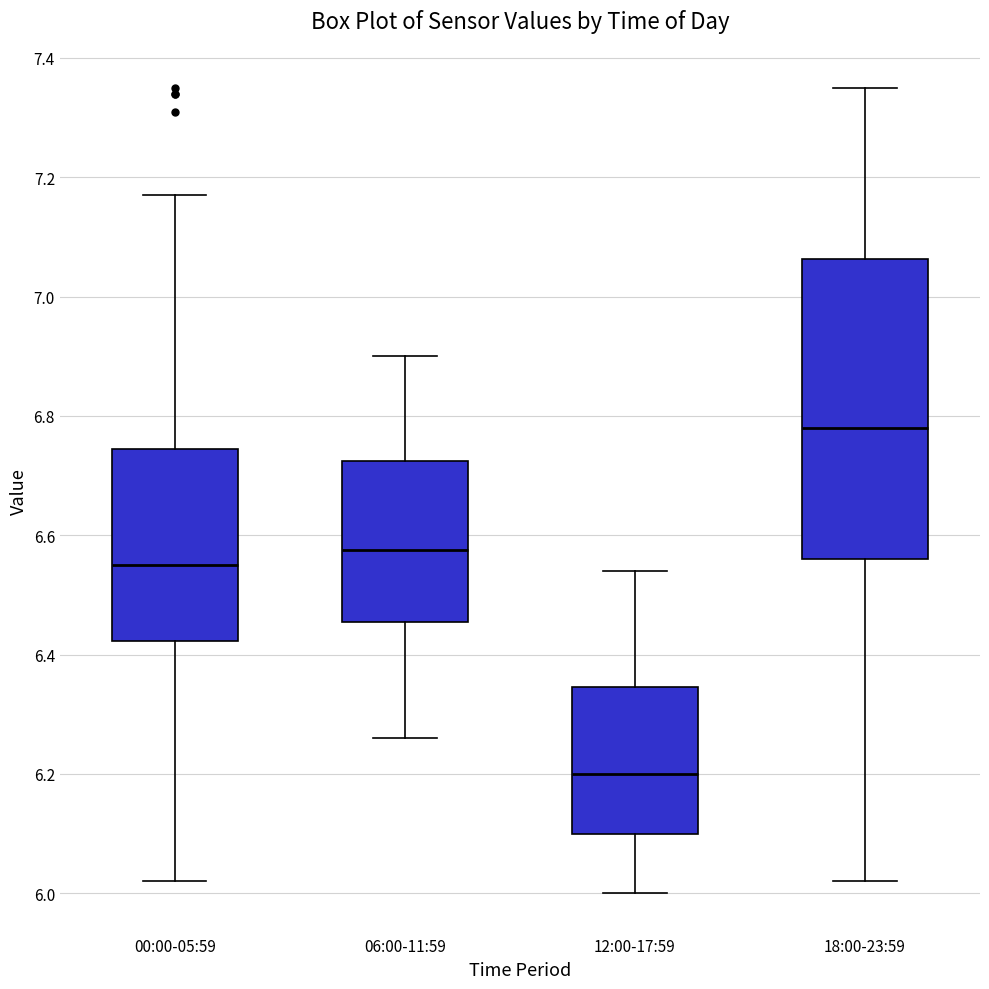

Reading left to right, transcribe this box plot: for each box, give where its median line is, the range the box spans, and where its two whiskers end, as read against the y-axis. The values are not printed on the chart, so give them approximately, as read against the axis.

00:00-05:59: median 6.56, box 6.42 to 6.74, whiskers 6.02 to 7.18
06:00-11:59: median 6.58, box 6.46 to 6.72, whiskers 6.26 to 6.90
12:00-17:59: median 6.20, box 6.10 to 6.34, whiskers 6.00 to 6.54
18:00-23:59: median 6.78, box 6.56 to 7.06, whiskers 6.02 to 7.36